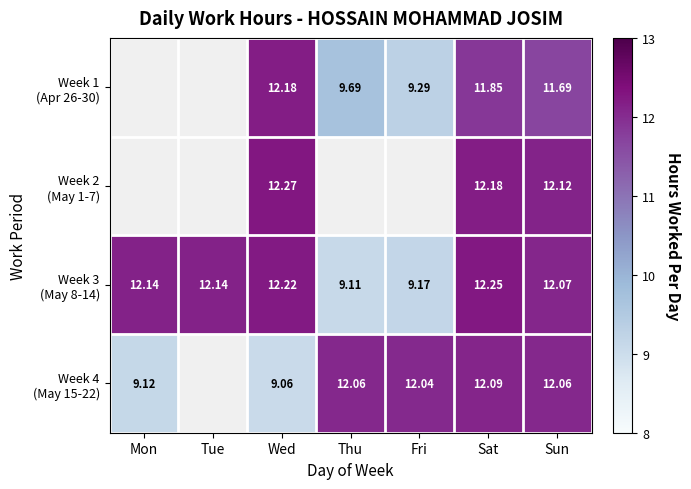

What is the difference between the highest and lowest values at Sat?

0.4